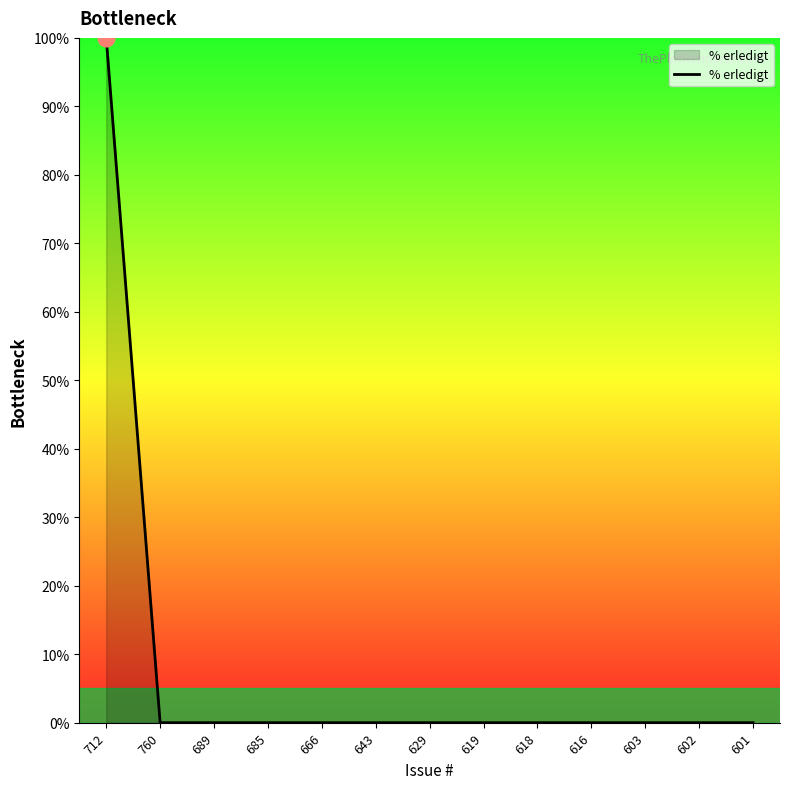

Which label corresponds to the largest value in the chart?

712